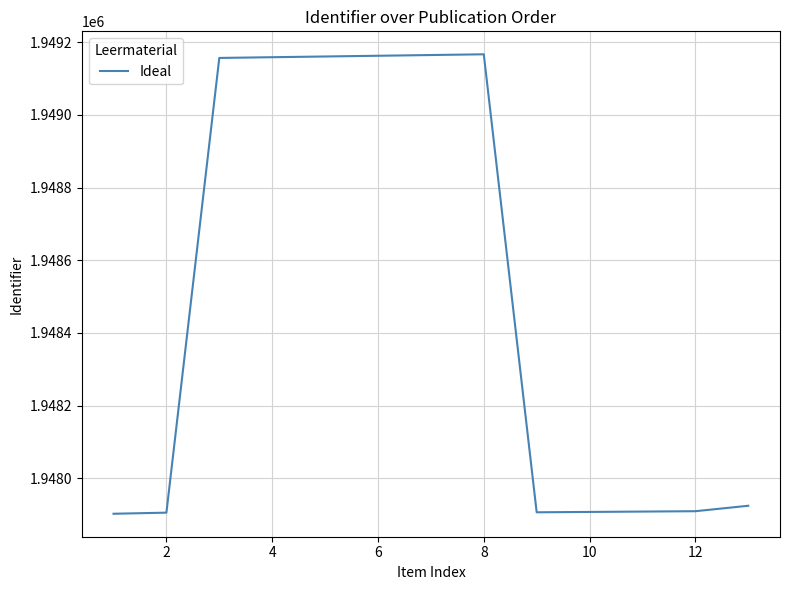

Count the number of data series in this chart.

1